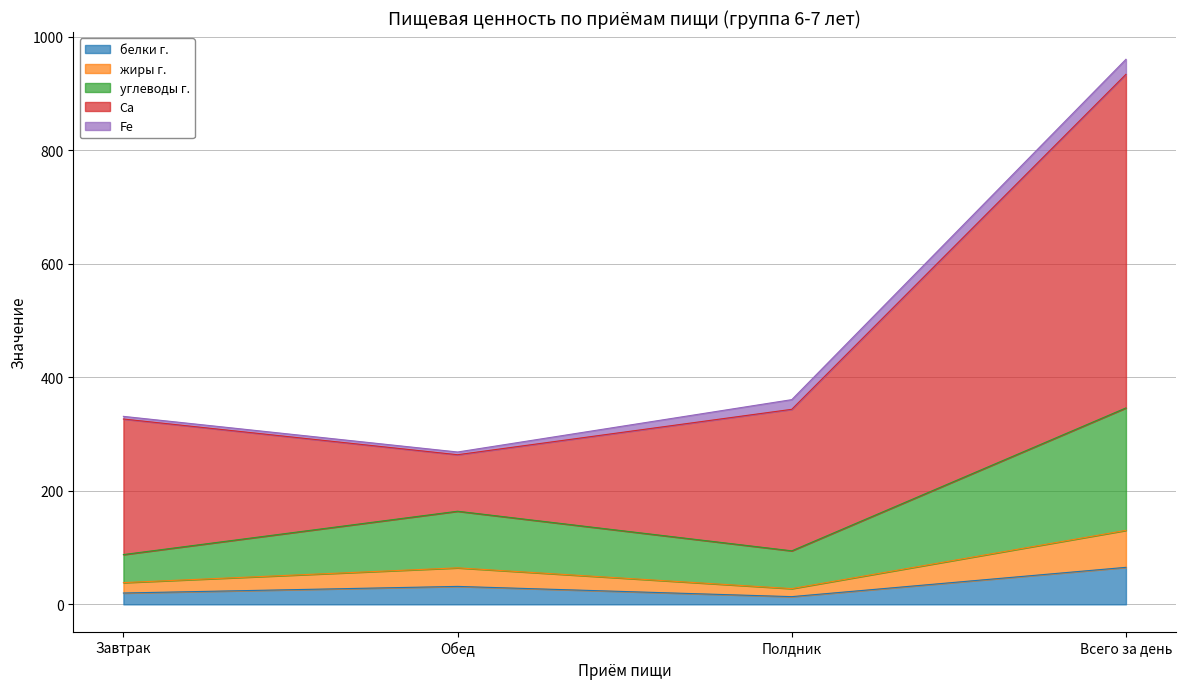

At which category is the sum across all series the highest?

Всего за день